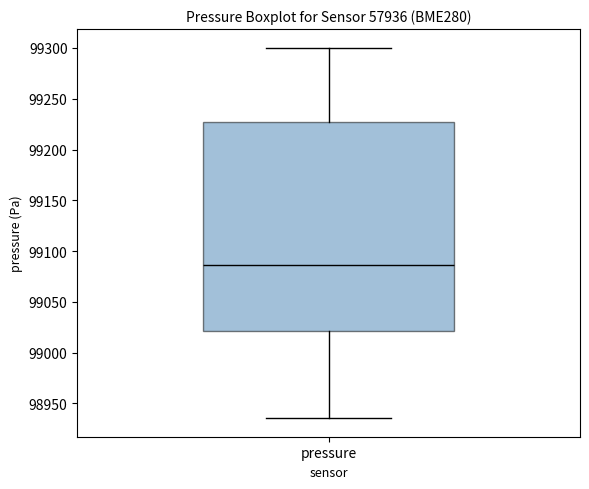

Read this box plot against the y-axis: the position of the median line, the range covered by the box, and the ends of both whiskers. The values are not printed on the chart, so give them approximately, as read against the axis.

median 99085, box 99020 to 99225, whiskers 98935 to 99300